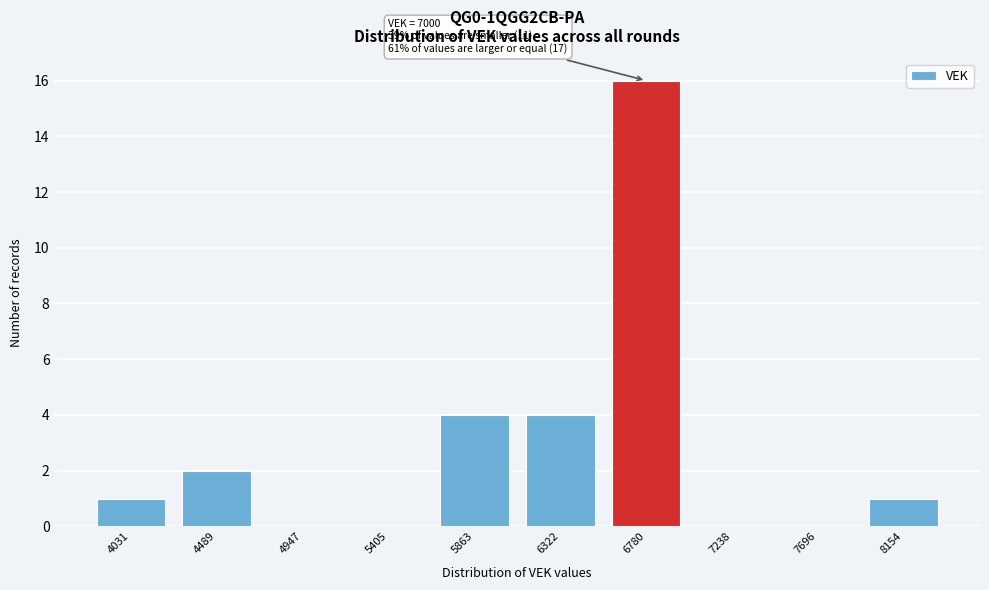

Reading left to right, list all the values displayed in this chart.

4031=1	4489=2	4947=0	5405=0	5863=4	6322=4	6780=16	7238=0	7696=0	8154=1